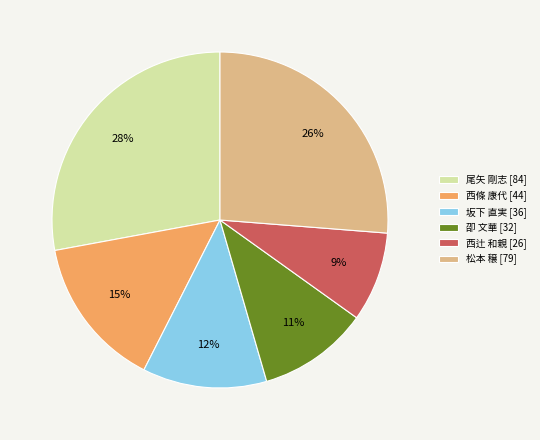

Between 卲 文華 and 西條 康代, which is larger?

西條 康代